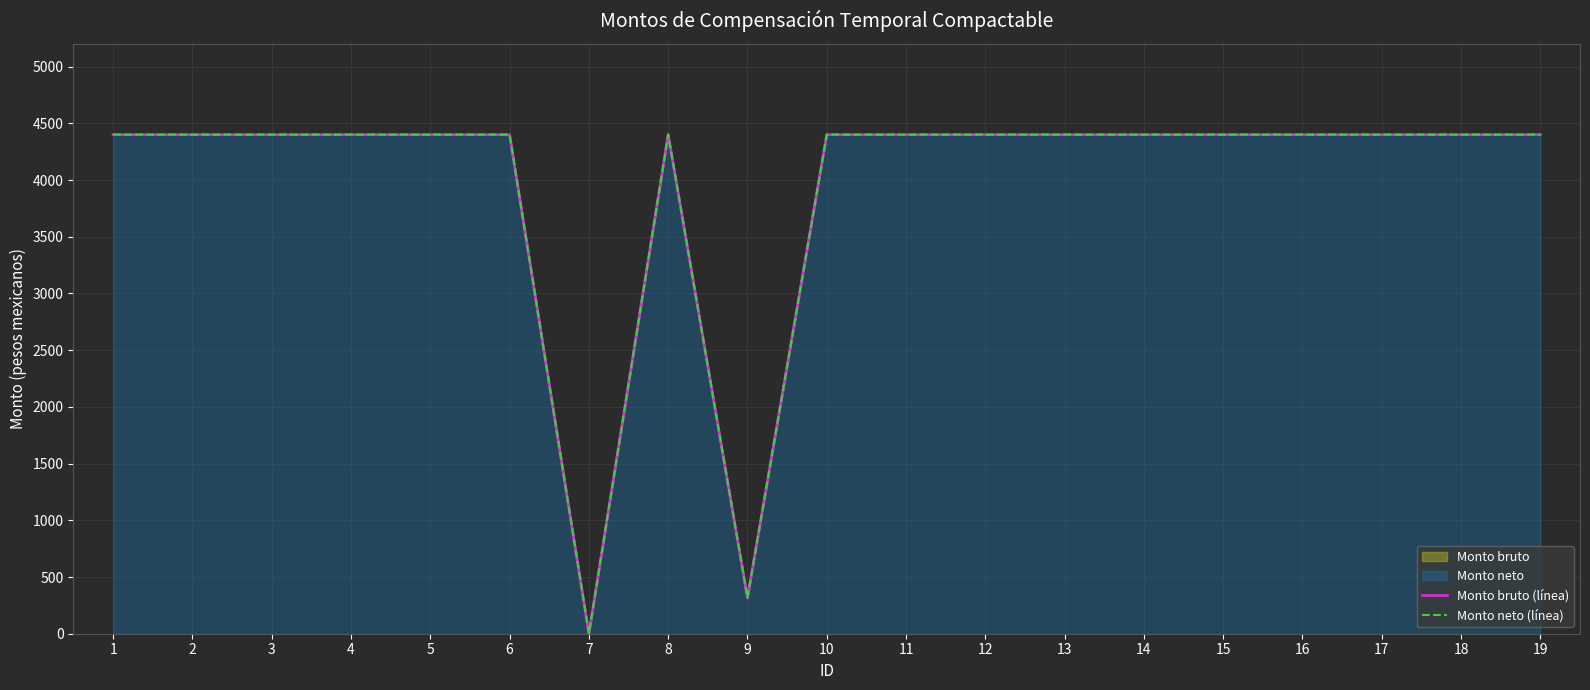

Does the chart display data point markers on the line(s)?

No